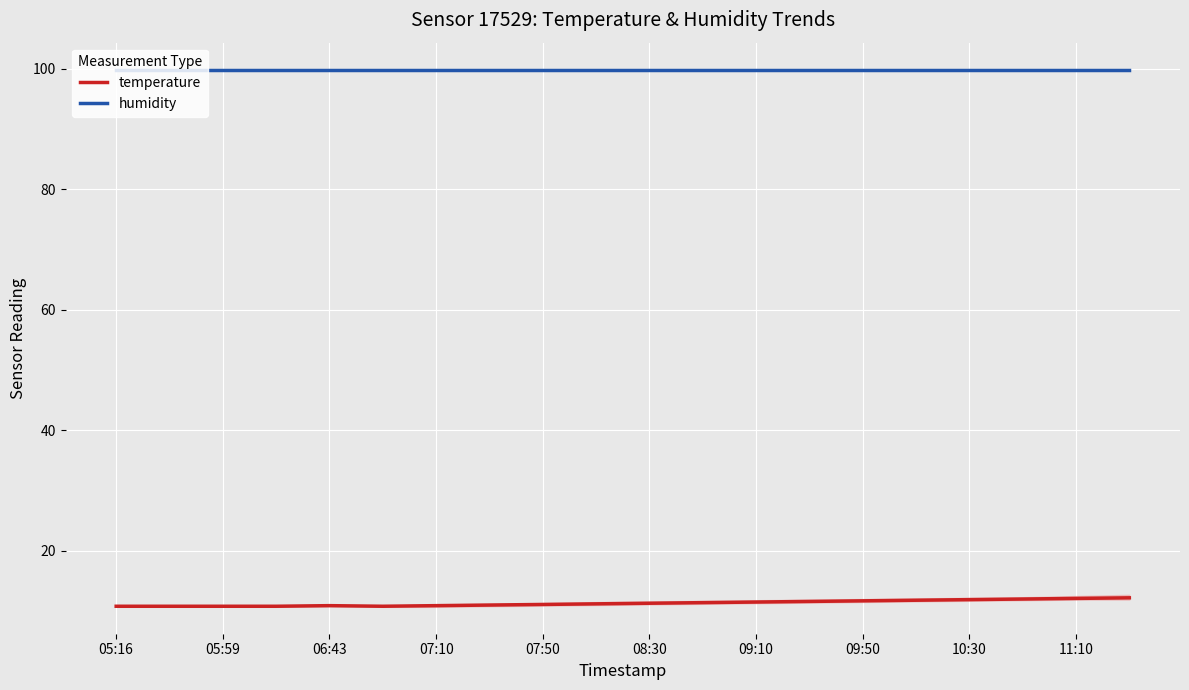

At how many categories does at least one series exceed 38?

20